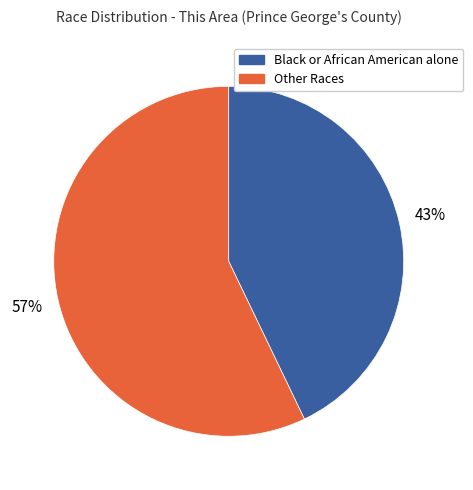

To the nearest percent, what is the average slice percentage?

50%